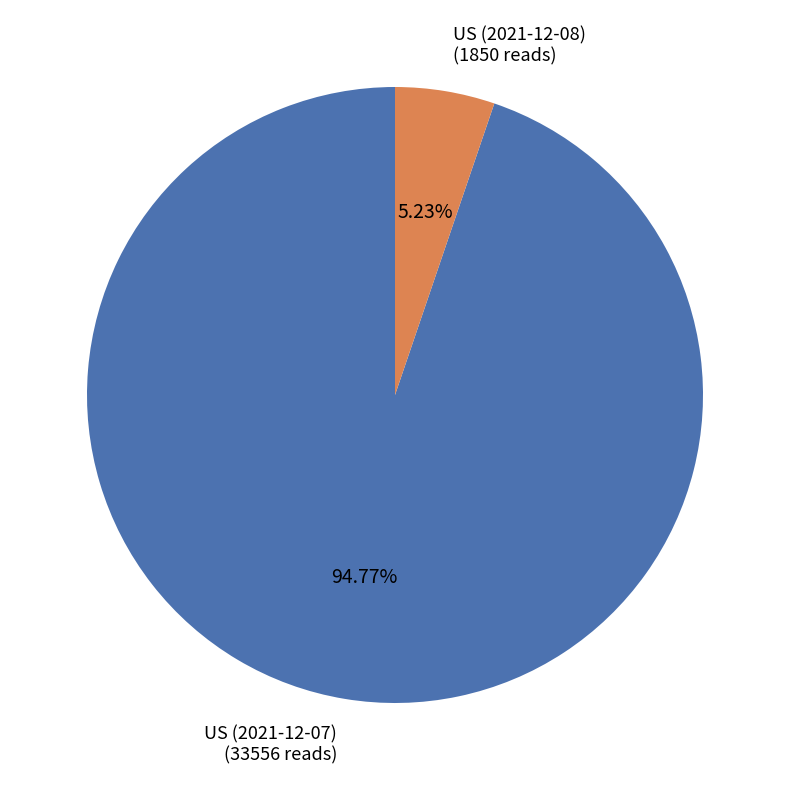

How many slices are in this pie chart?

2